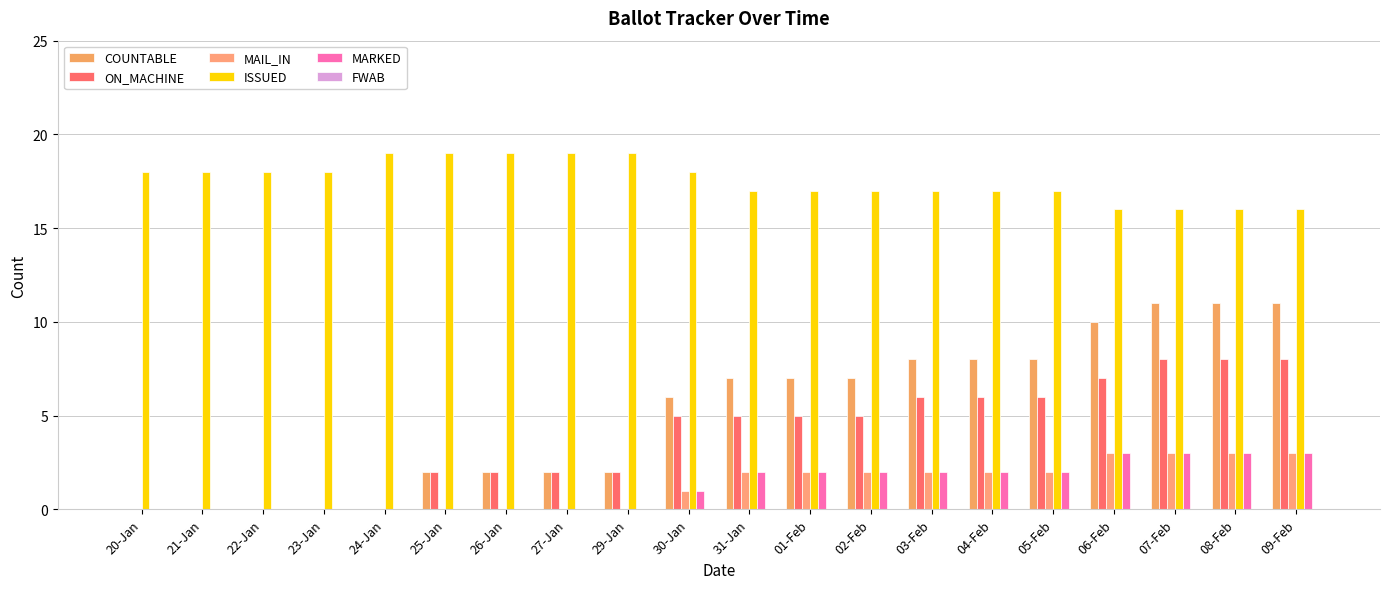

Count the number of data series in this chart.

5